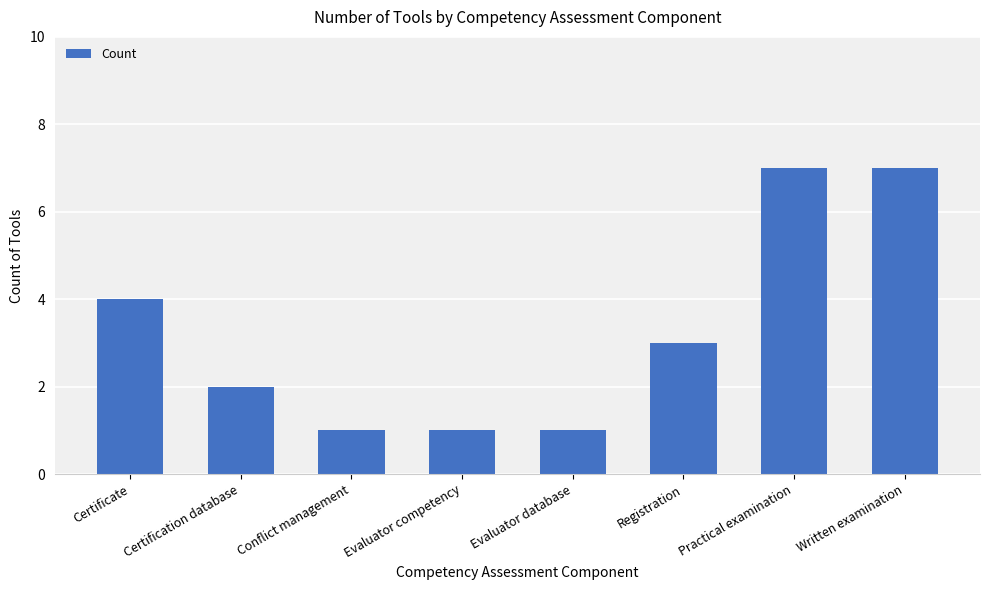

What is the average value?

3